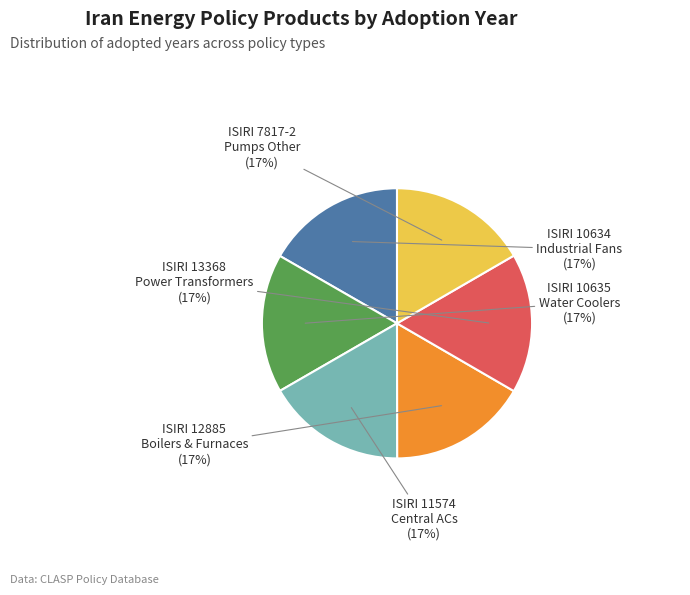

To the nearest percent, what is the average slice percentage?

17%